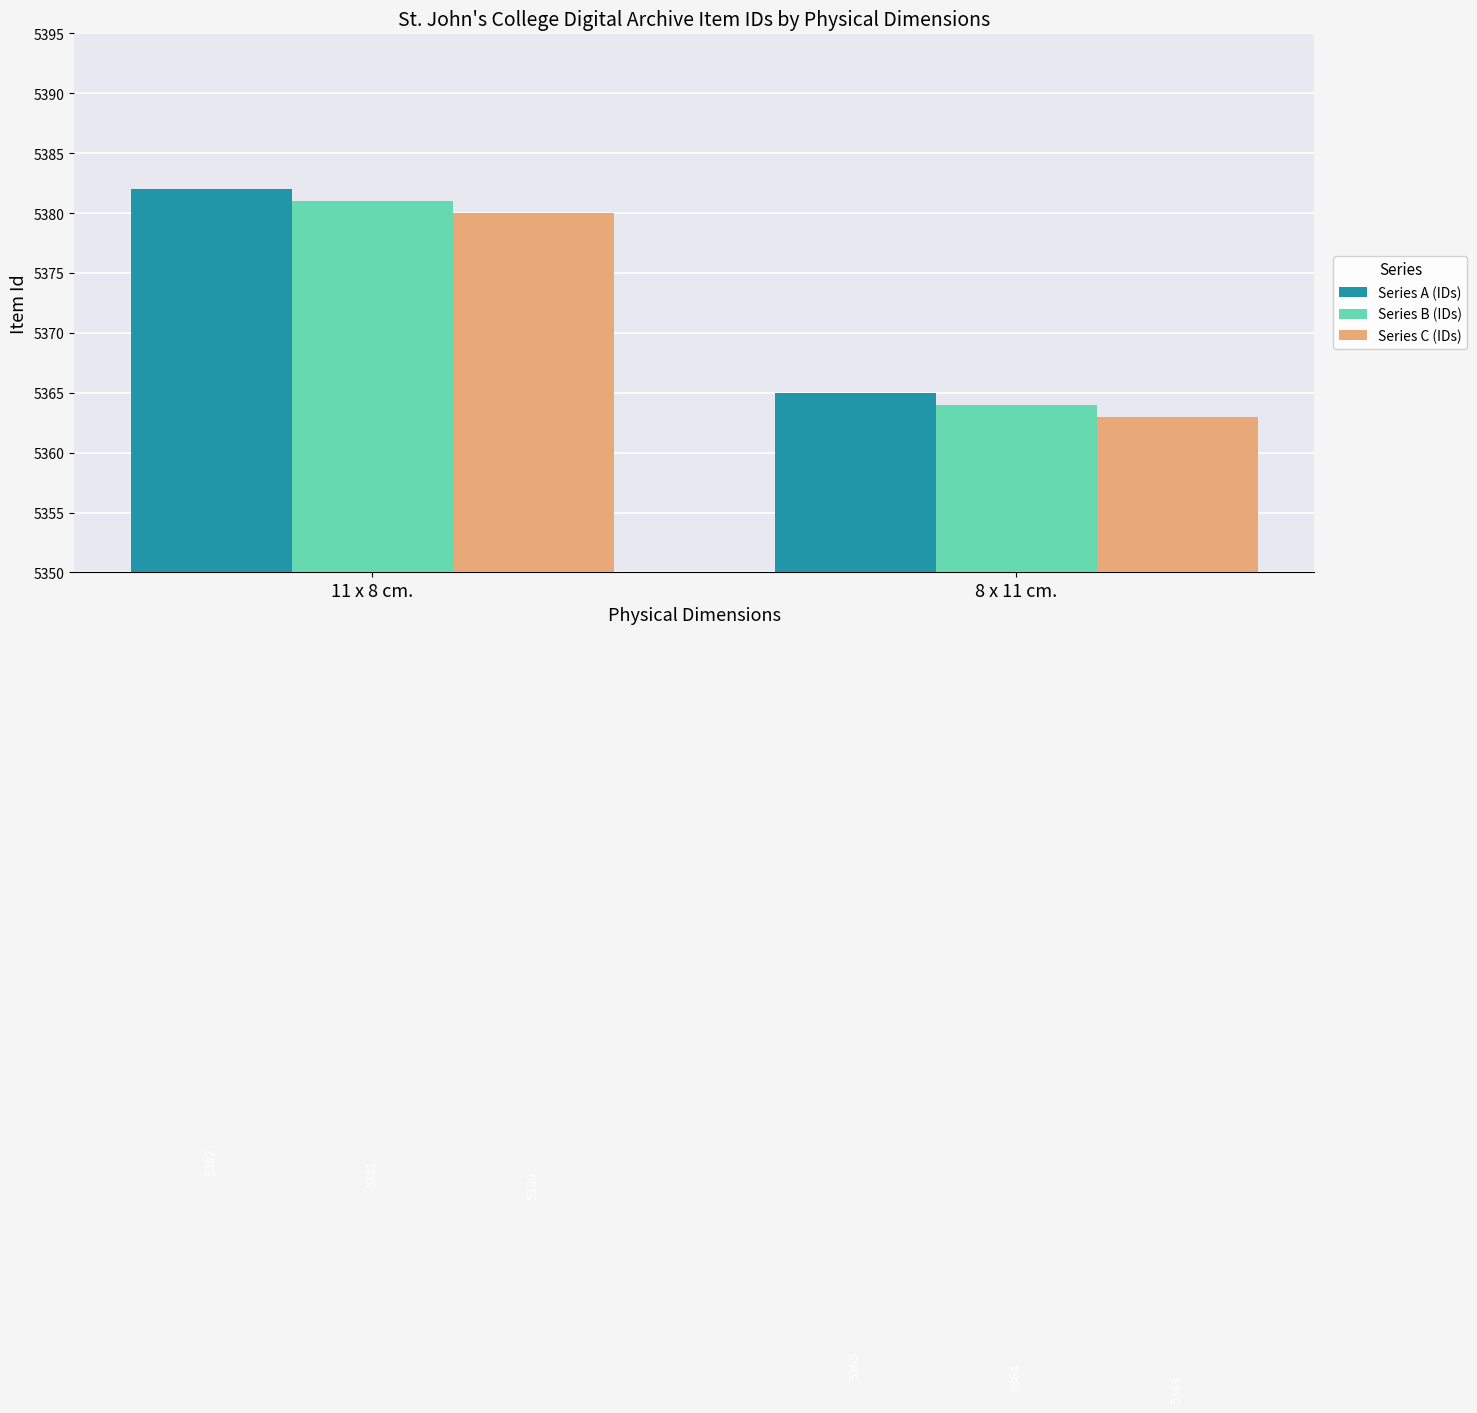

Read the Series A (IDs) value at 8 x 11 cm., to the nearest 5.

5365